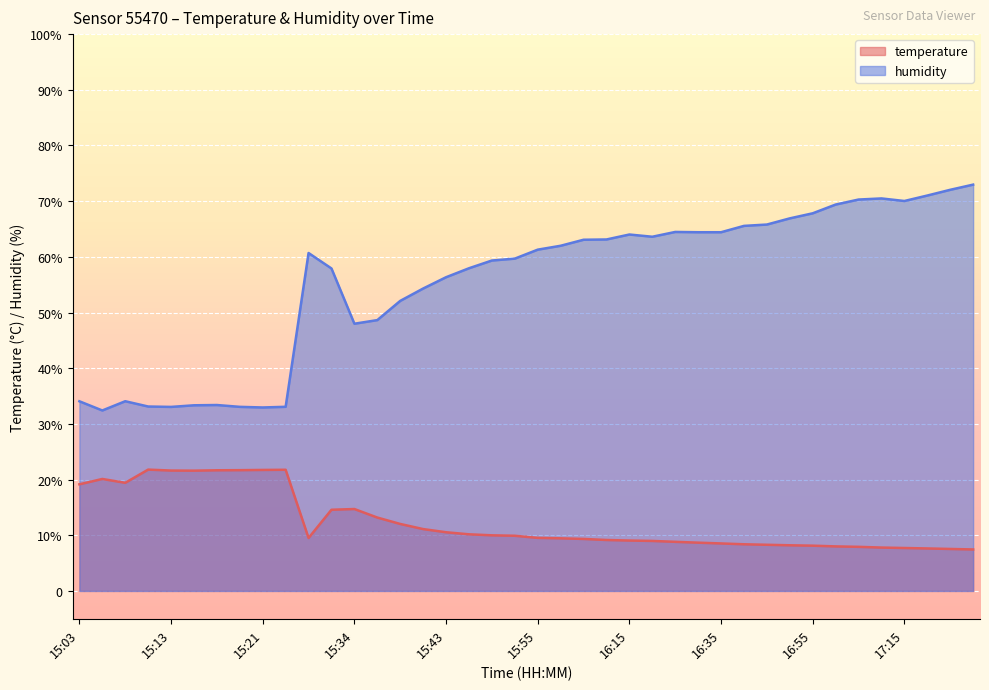

Which label corresponds to the largest value in the chart?

17:30